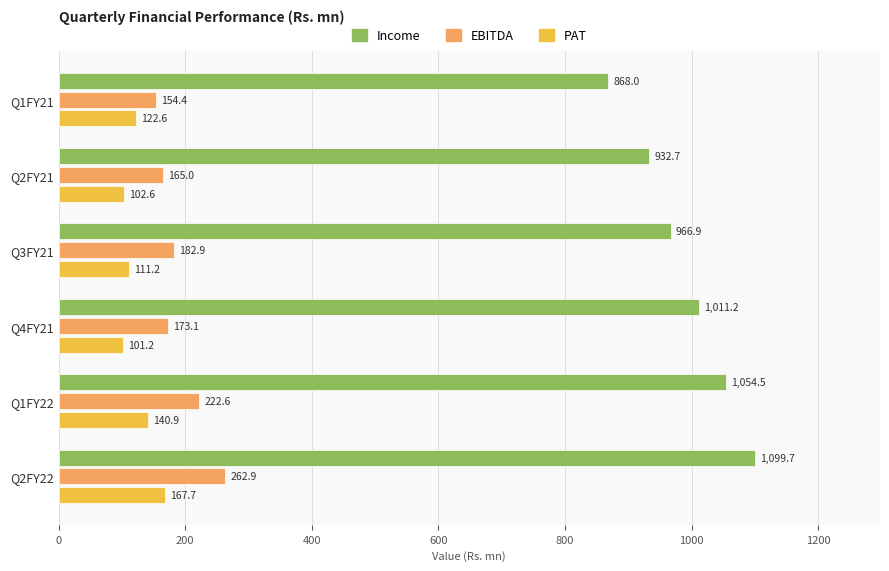

What is the maximum value shown in the chart?

1099.7